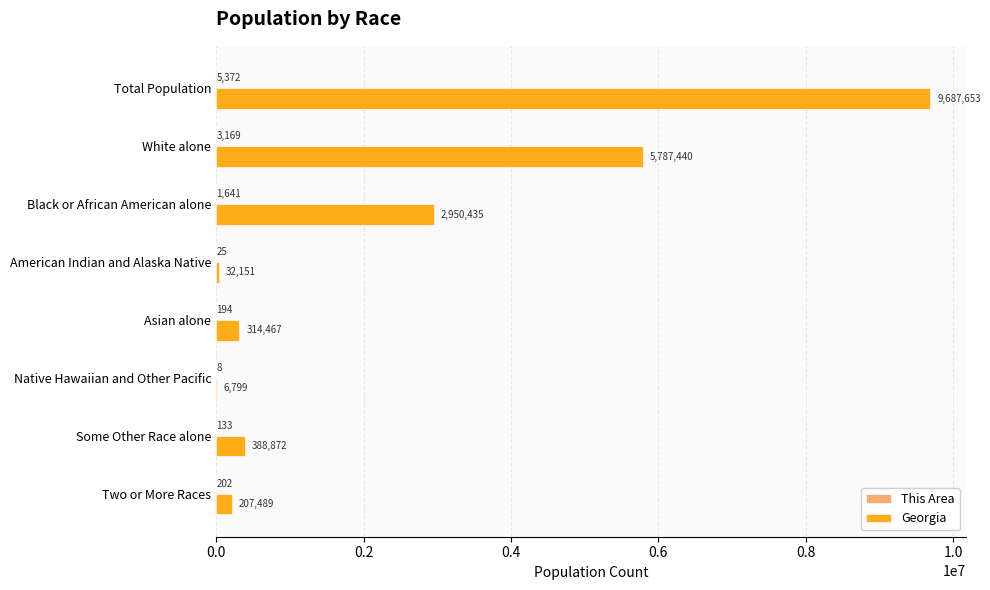

Which series has the largest total across all categories?

Georgia